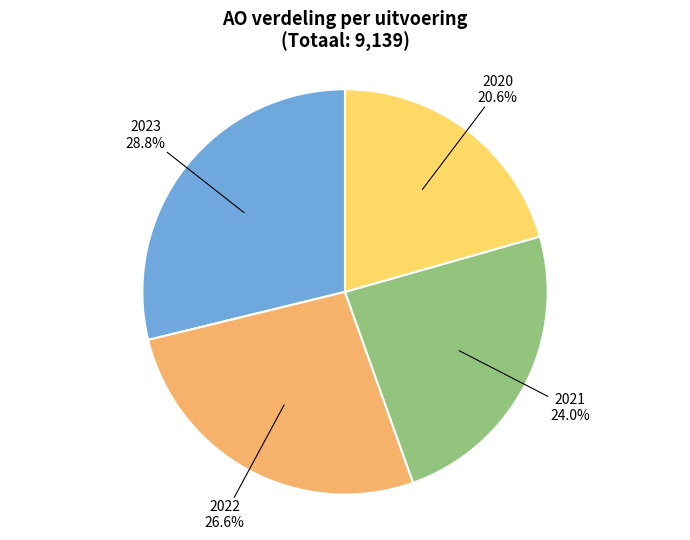

Is there a majority slice in this chart?

No